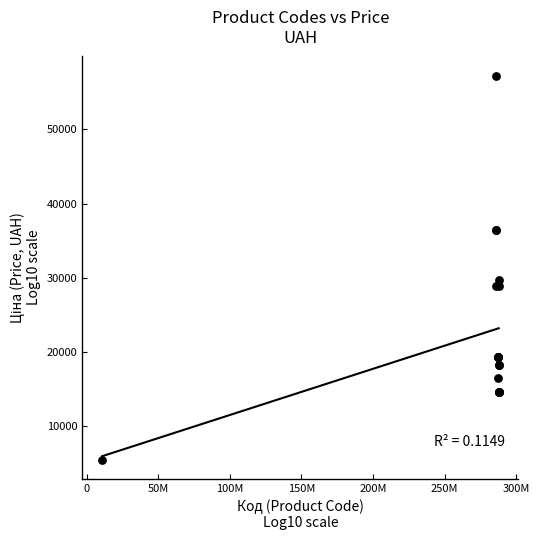

What Y value in the scatter plot is closest to 31366?

29761.5